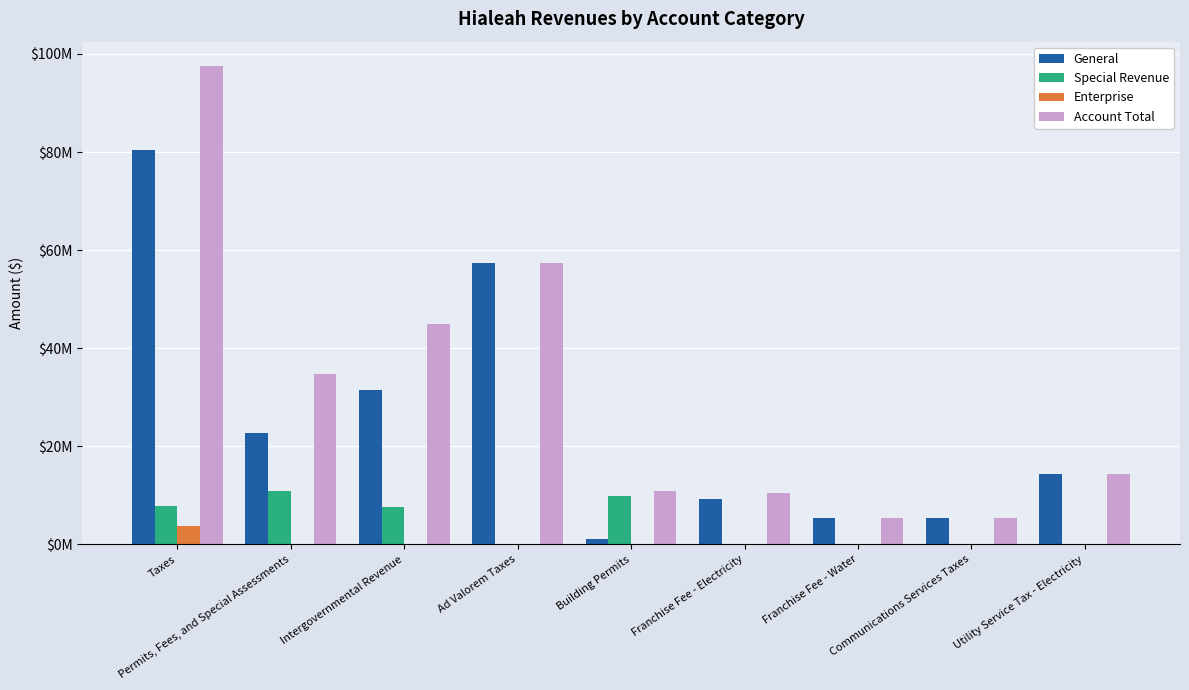

What is the label of the 7th bar from the right?

Intergovernmental Revenue